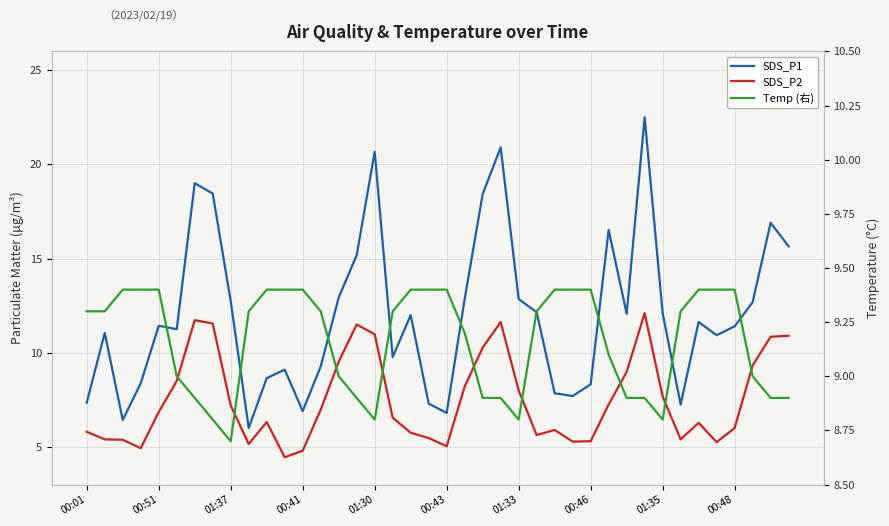

What is the spread (max minus min) of values at 23?

12.0